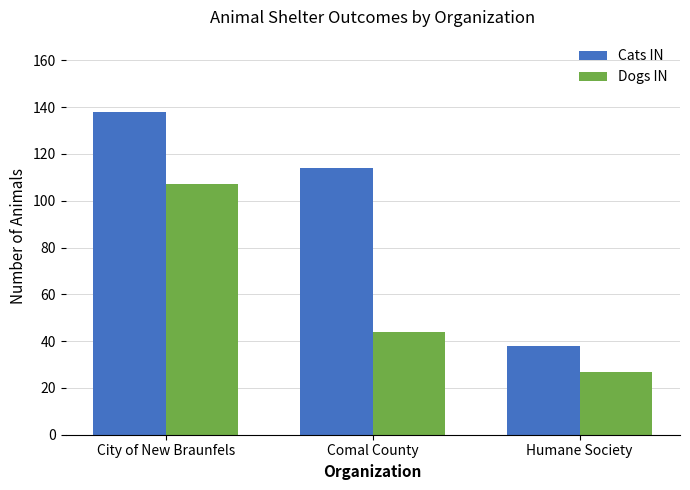

What are all the series names shown in the legend?

Cats IN, Dogs IN